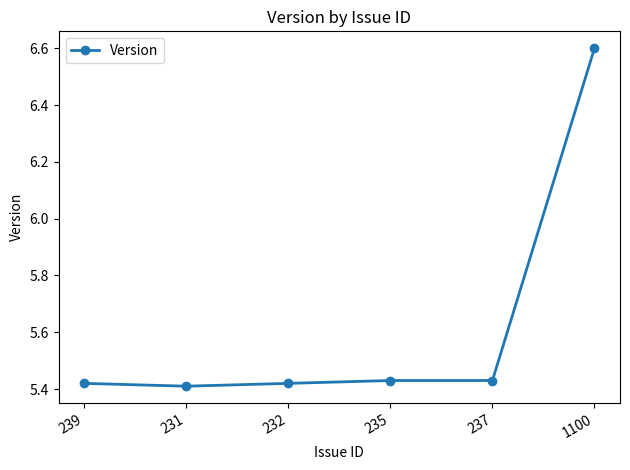

Is it true that the value at 237 is 5.4?

True